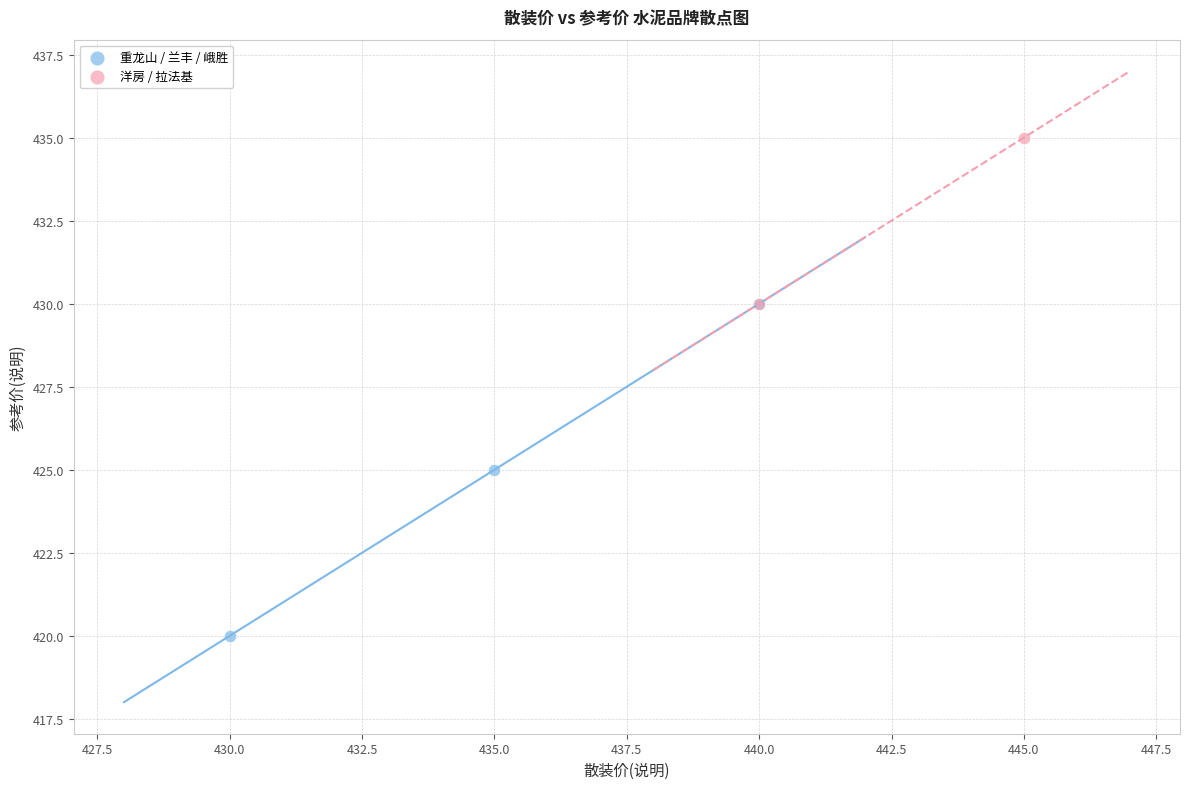

Which series has the largest Y range (max minus min)?

重龙山 / 兰丰 / 峨胜